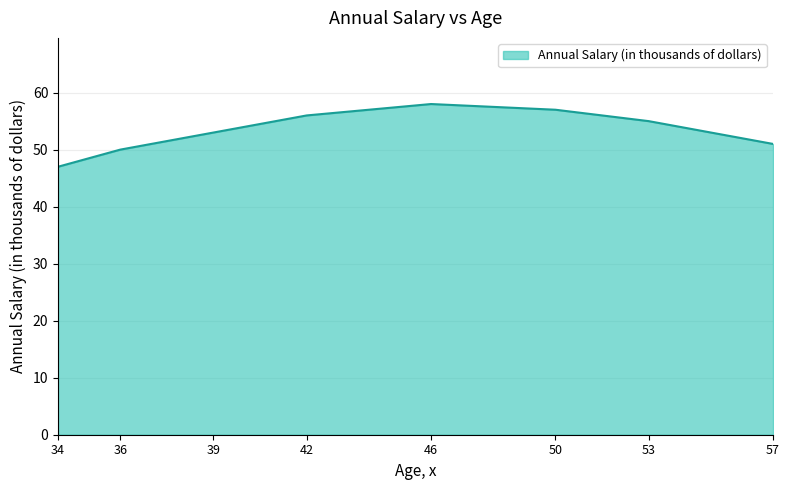

How many interior local peaks (higher than both neighbors) does the data have?

1